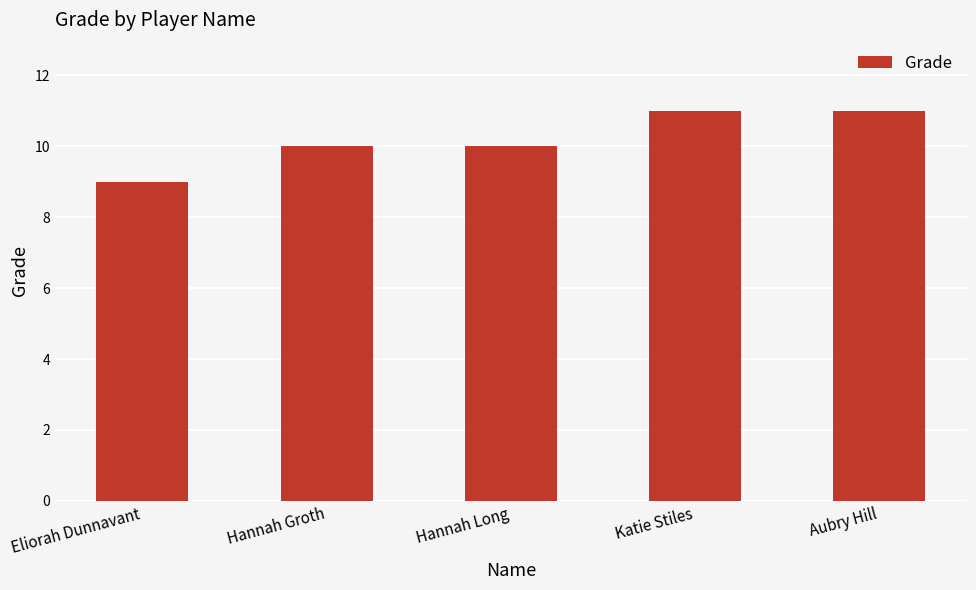

Approximately how many times larger is the value at Katie Stiles compared to Hannah Long?

1.1